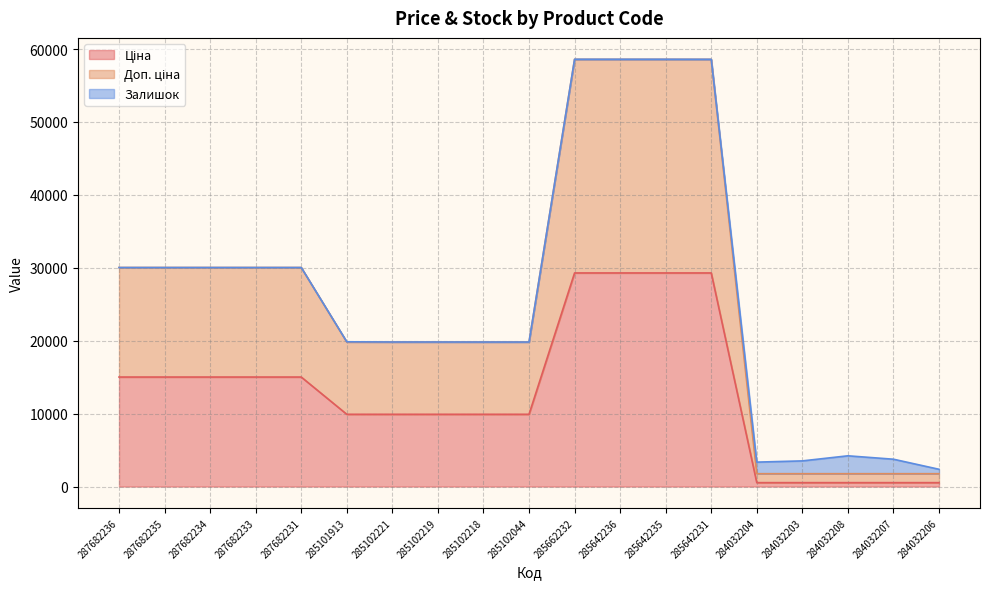

True or false: Ціна has more than 0 interior local peaks.

False